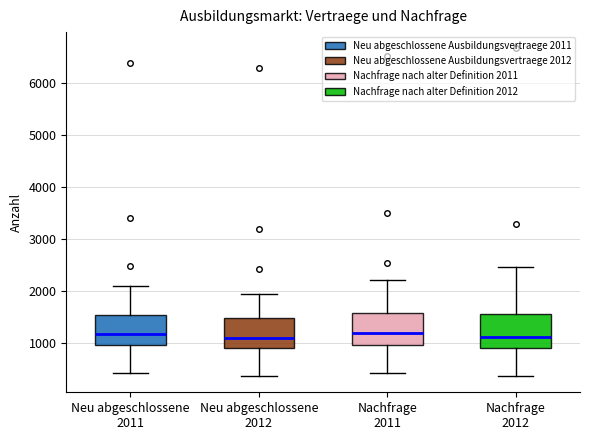

Where does the median line of the box for Nachfrage 2012 sit on the y-axis? The values are not printed on the chart, so give them approximately, as read against the axis.

1100